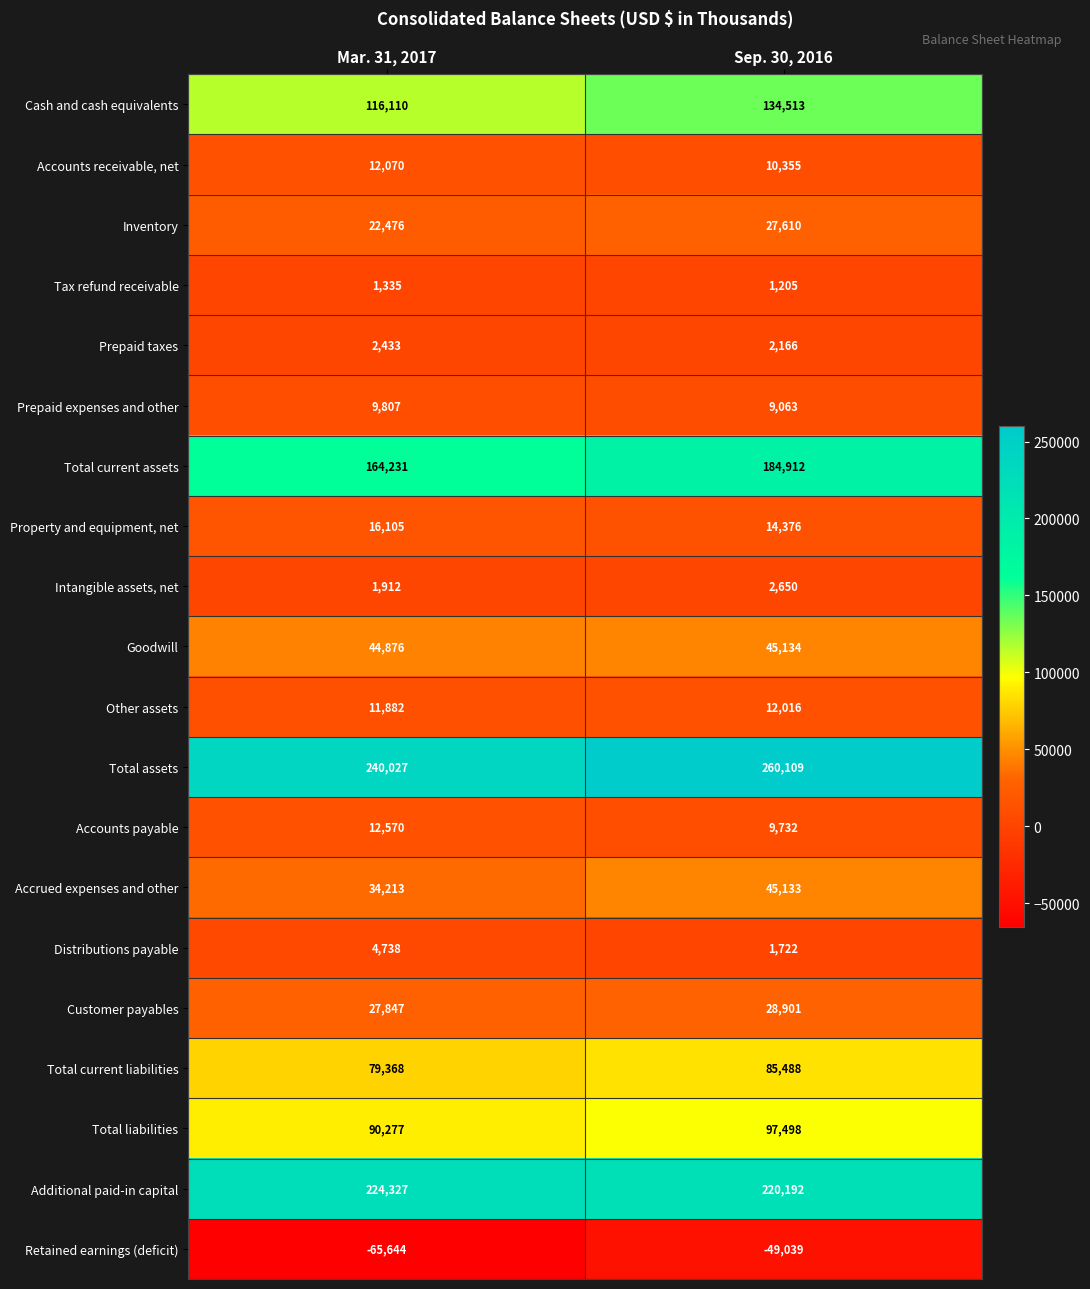

What is the difference between the Cash and cash equivalents values at Sep. 30, 2016 and Mar. 31, 2017?

18403